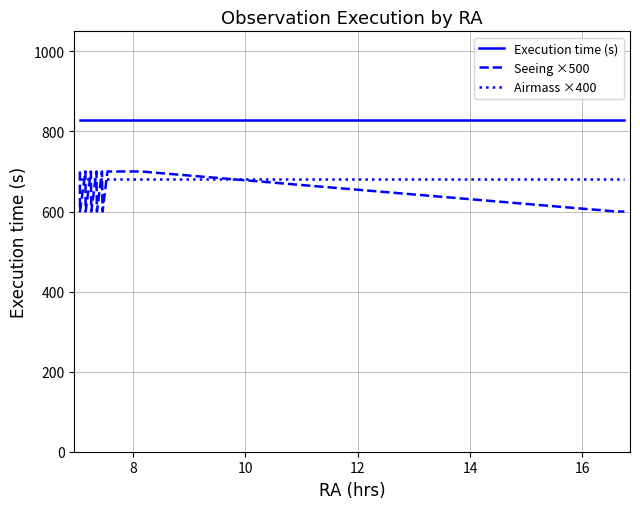

True or false: Seeing ×500 and Airmass ×400 cross at least once.

True